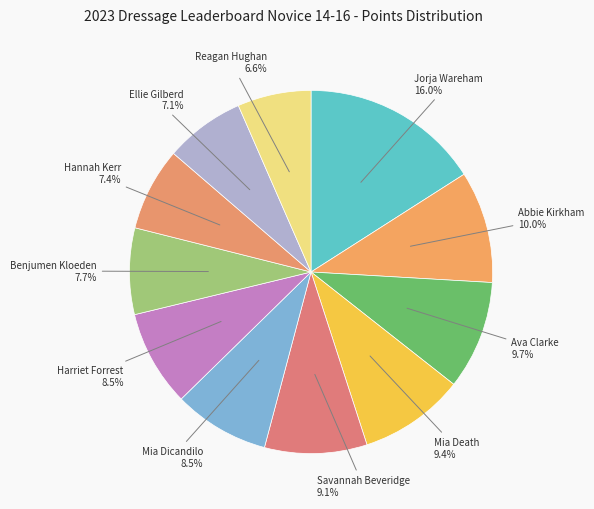

Which category has the smallest portion of the pie?

Reagan Hughan